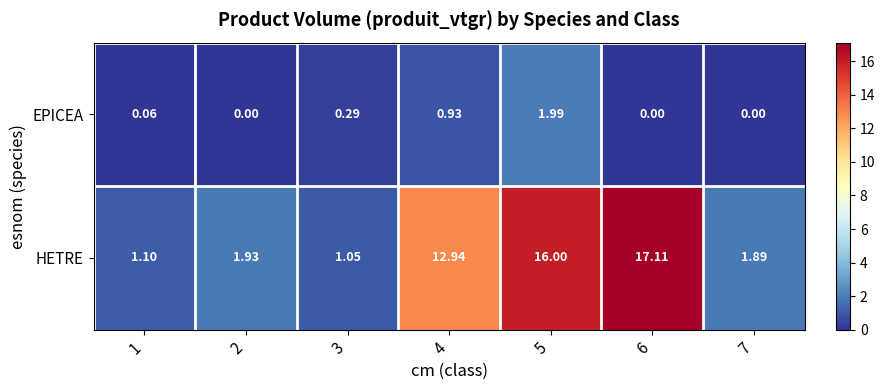

At 6, list the series in order from smallest to largest.

EPICEA, HETRE